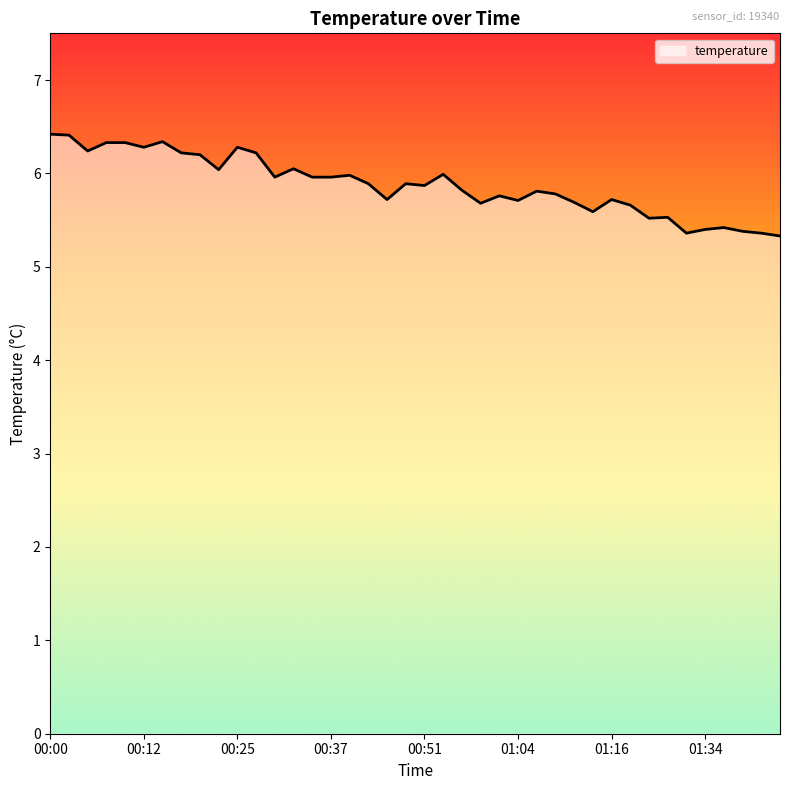

What is the smallest value displayed?

5.3